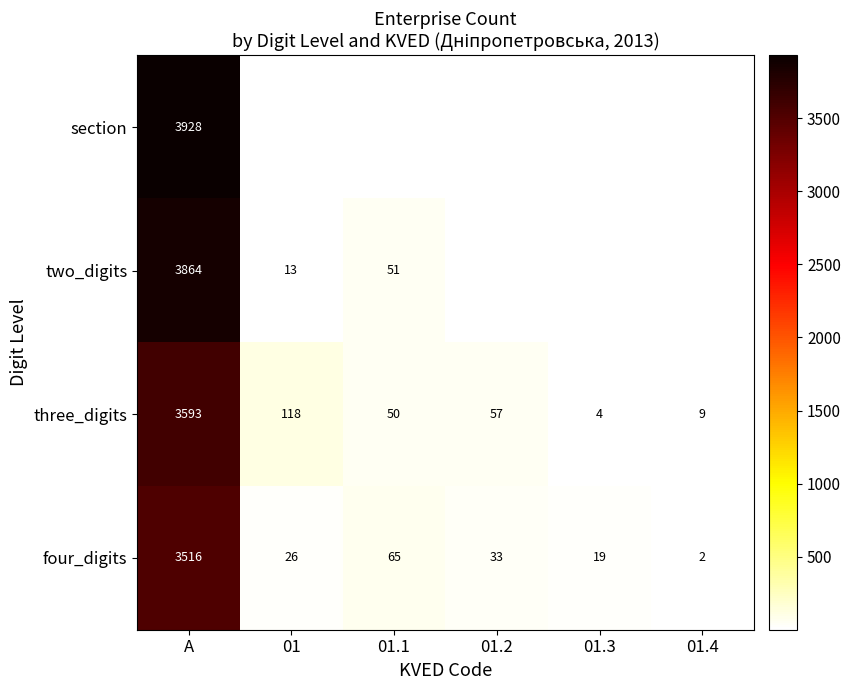

What is the average value of the four_digits series?

610